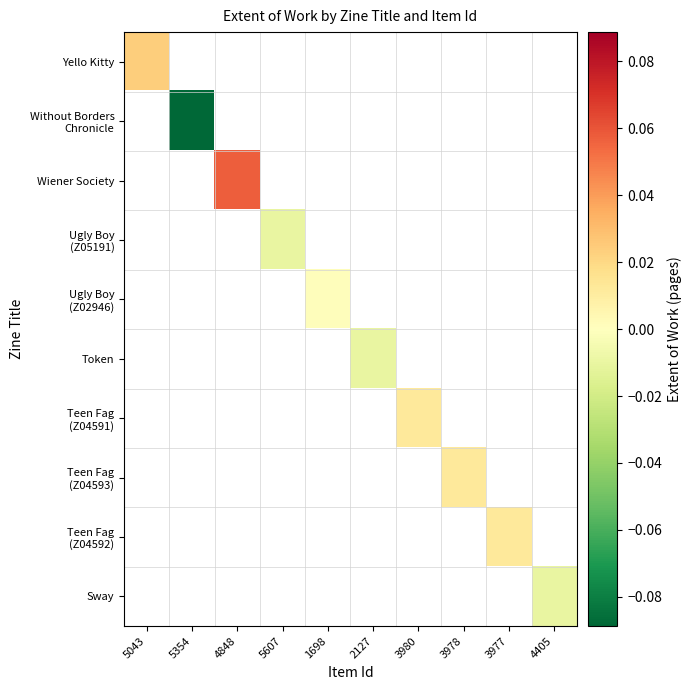

The value of Wiener Society at 4848 is 0.1. True or false?

False